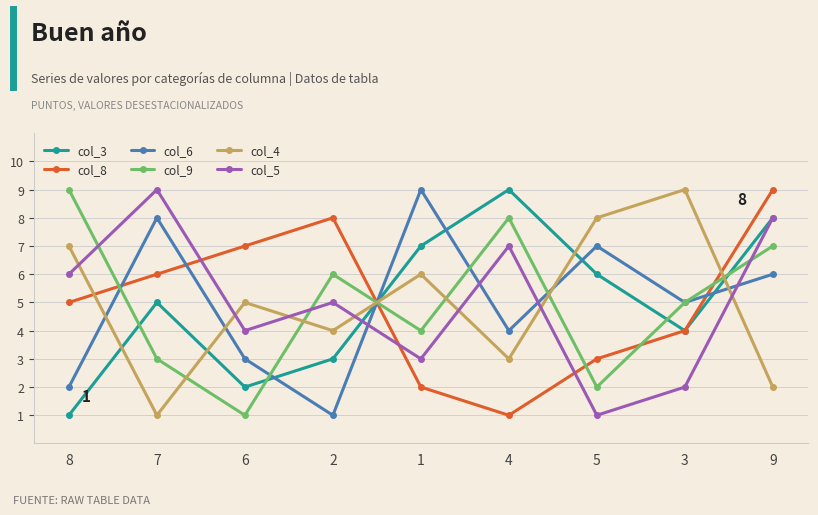

What is the highest value of the col_8 series?

9